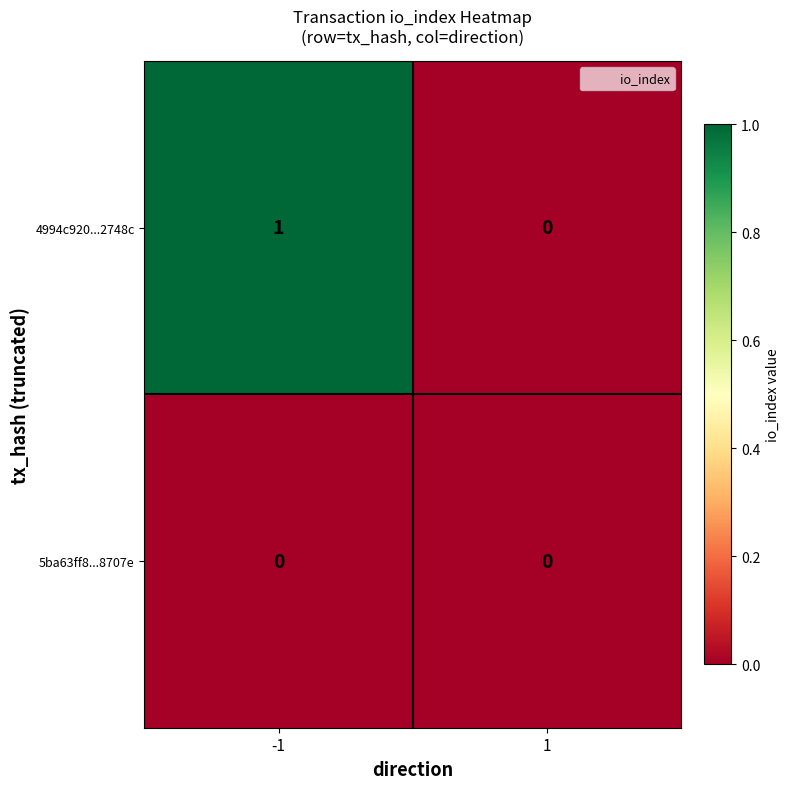

Is it true that 4994c920...2748c equals 0 at 1?

True